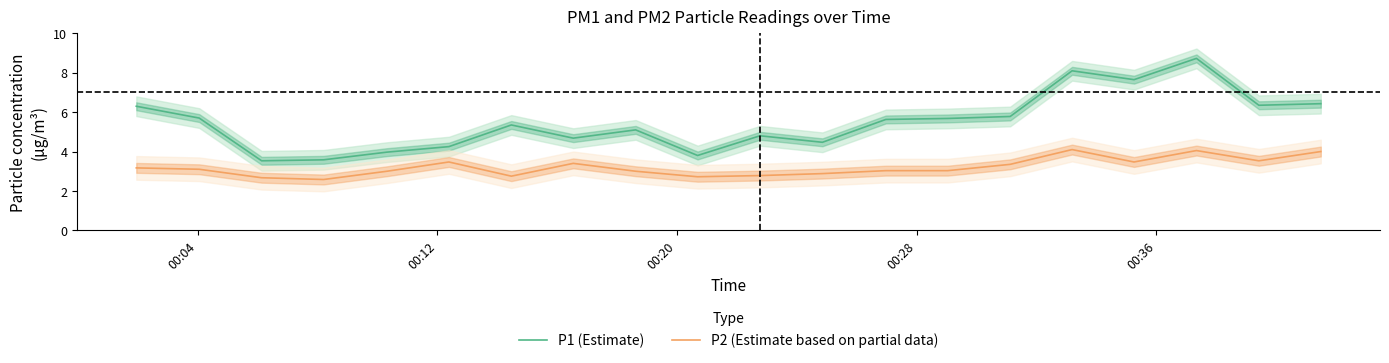

True or false: P2 (Estimate based on partial data) and P1 (Estimate) cross at least once.

False